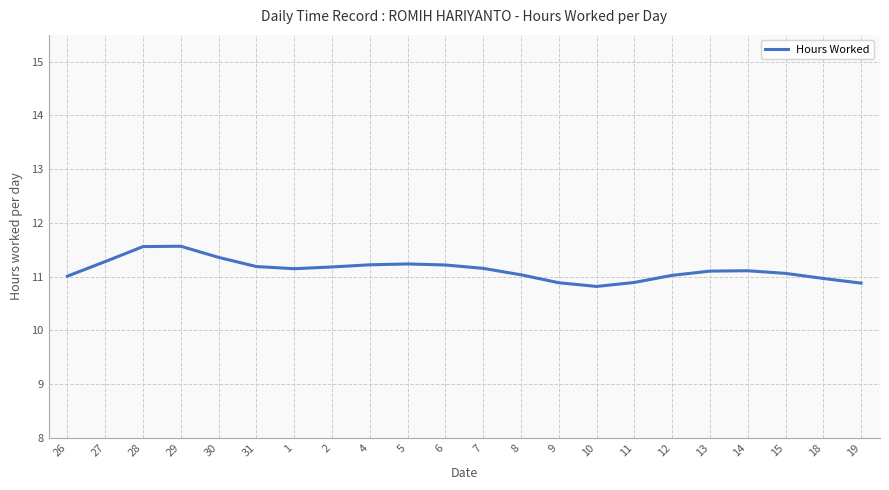

What is the difference between the maximum and minimum values?

0.7